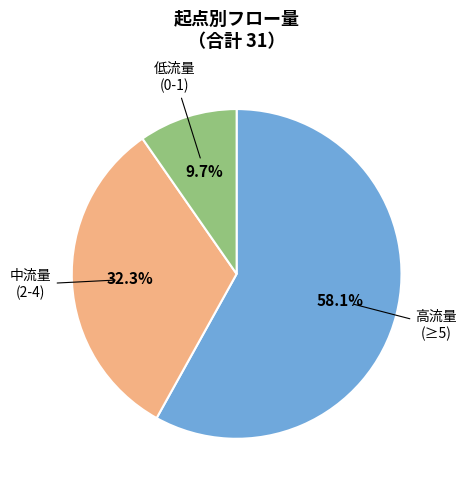

Is there a majority slice in this chart?

Yes